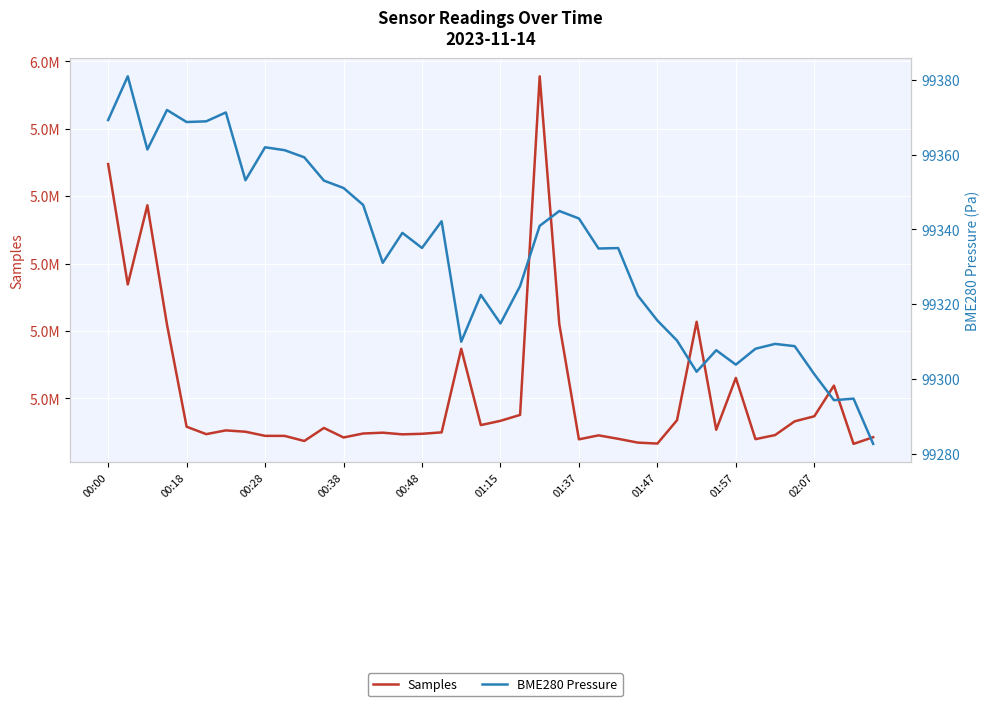

At how many categories does at least one series exceed 5082401?

8